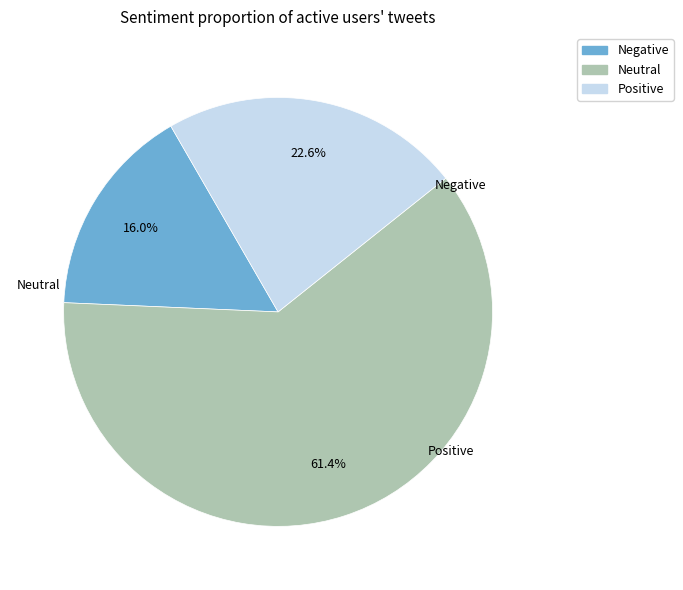

To the nearest percent, what is the average slice percentage?

33%